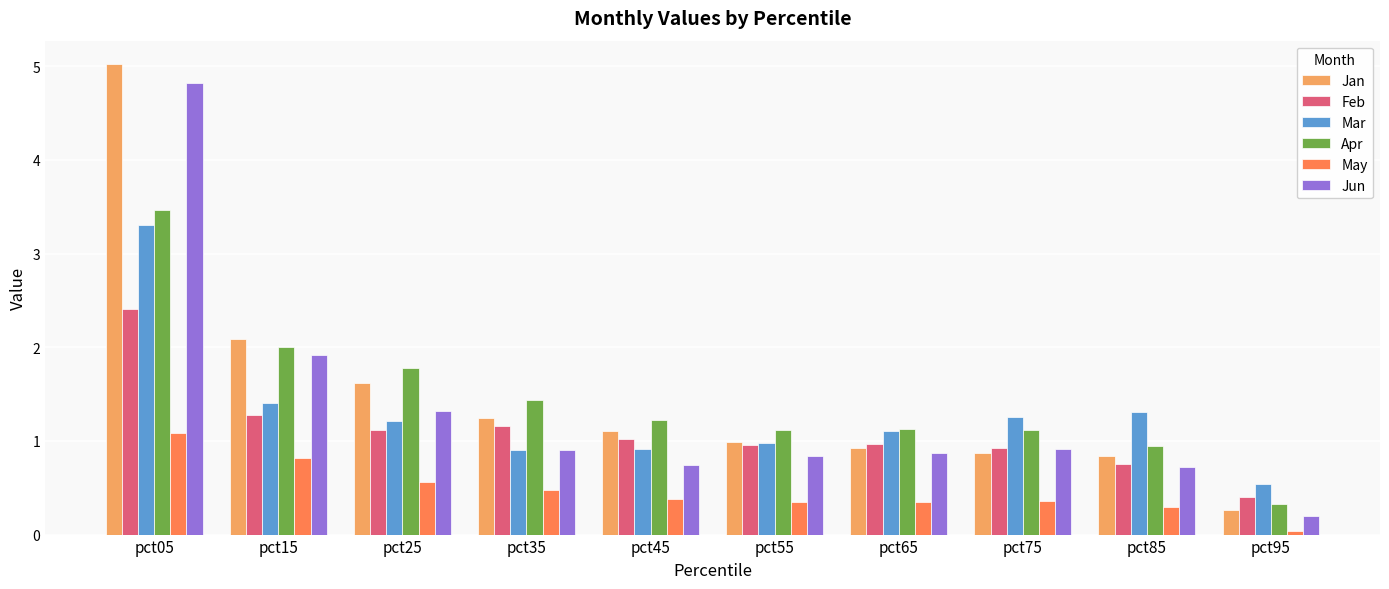

What is the value of the Jan bar at the 8th from the left?

0.9